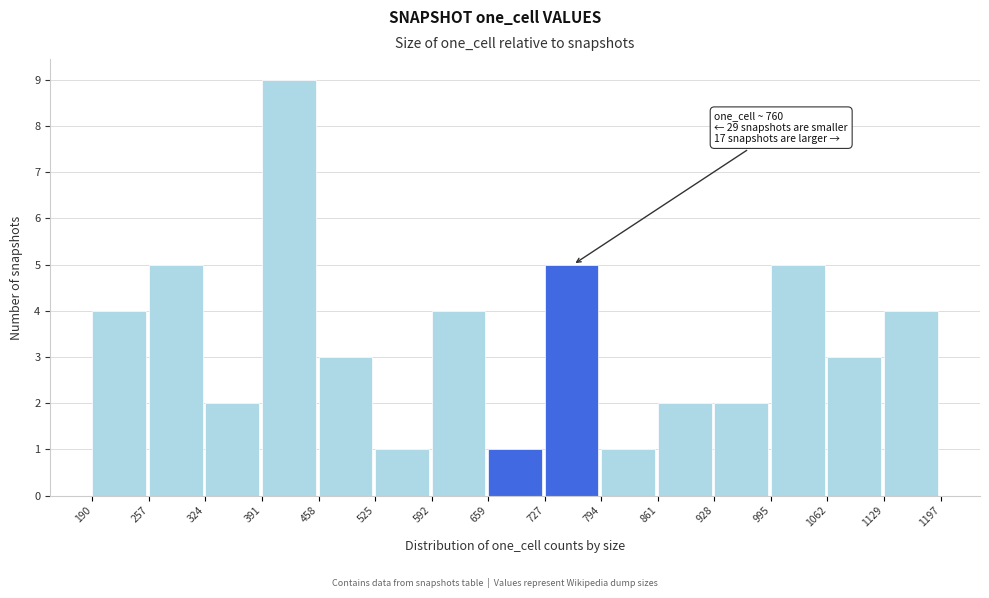

Over which range of the x-axis is the bar tallest?

391 to 458